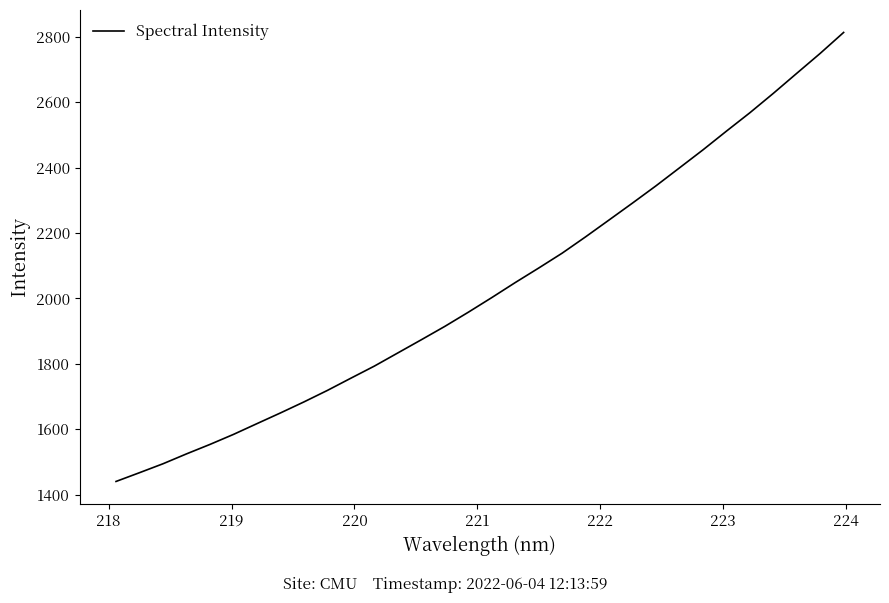

What is the difference between the maximum and minimum values?

1373.3